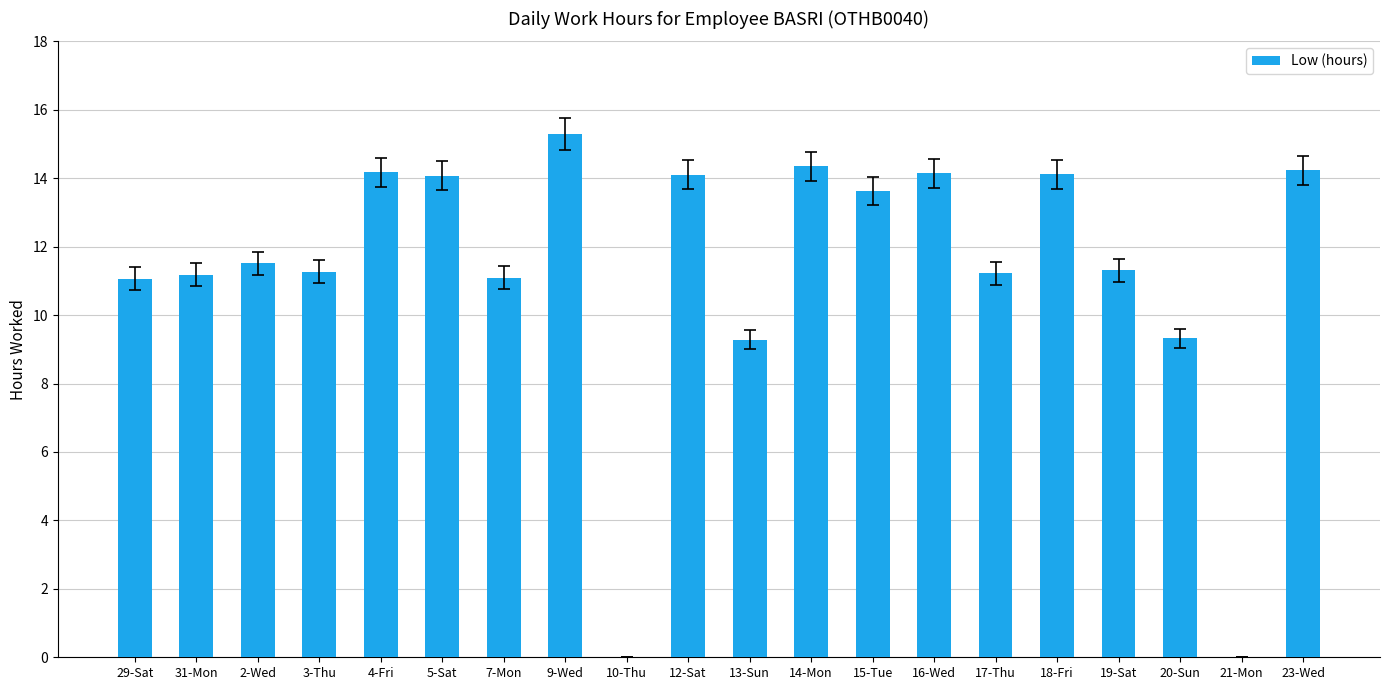

How many categories are shown in the chart?

20